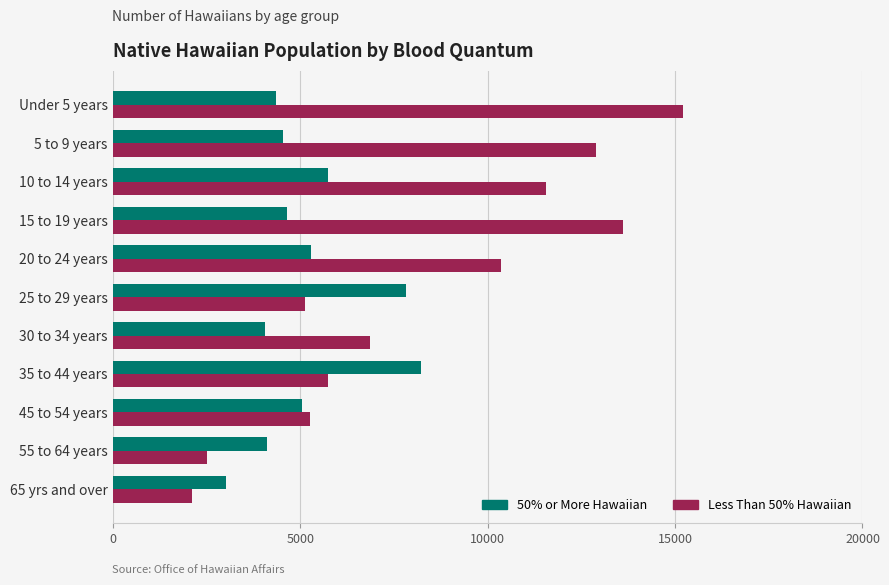

At how many categories does at least one series exceed 8977?

5